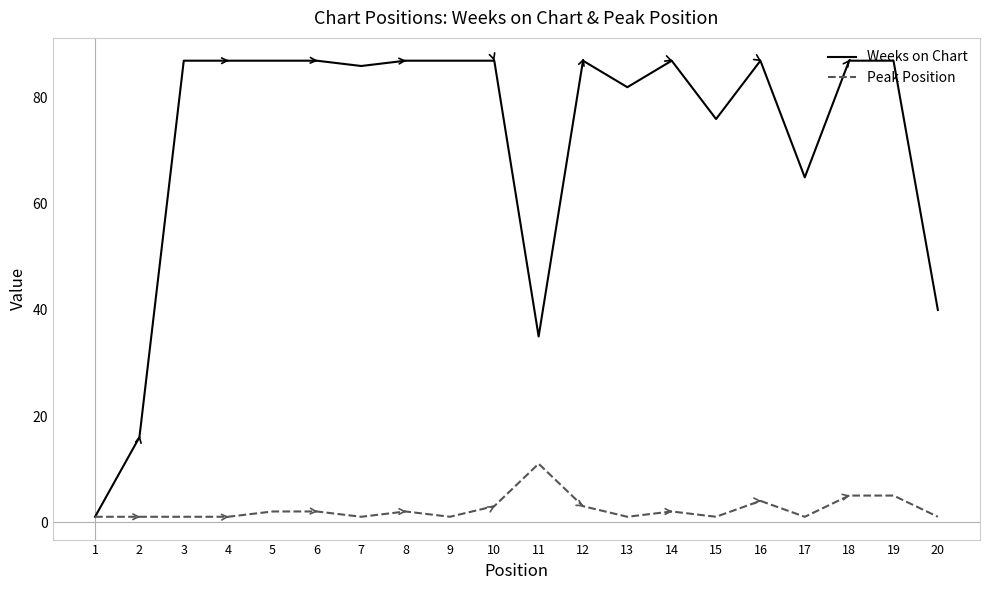

True or false: Weeks on Chart has more than 1 interior local peaks.

True